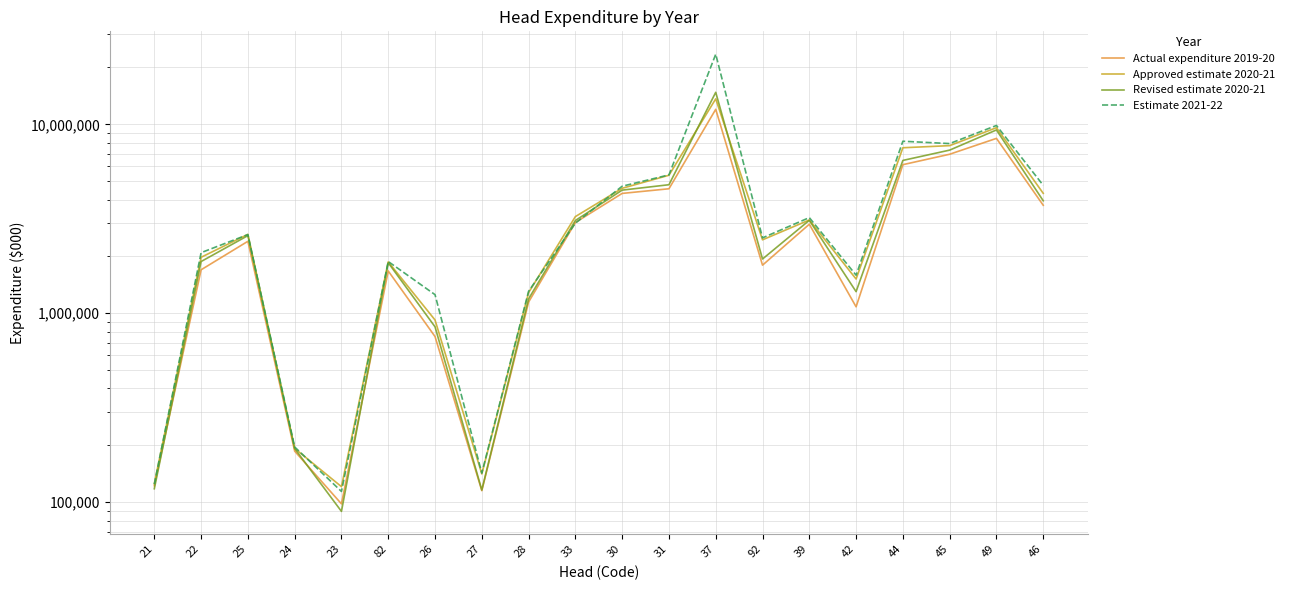

Is the value of Approved estimate 2020-21 at 25 greater than the value of Actual expenditure 2019-20 at 37?

No